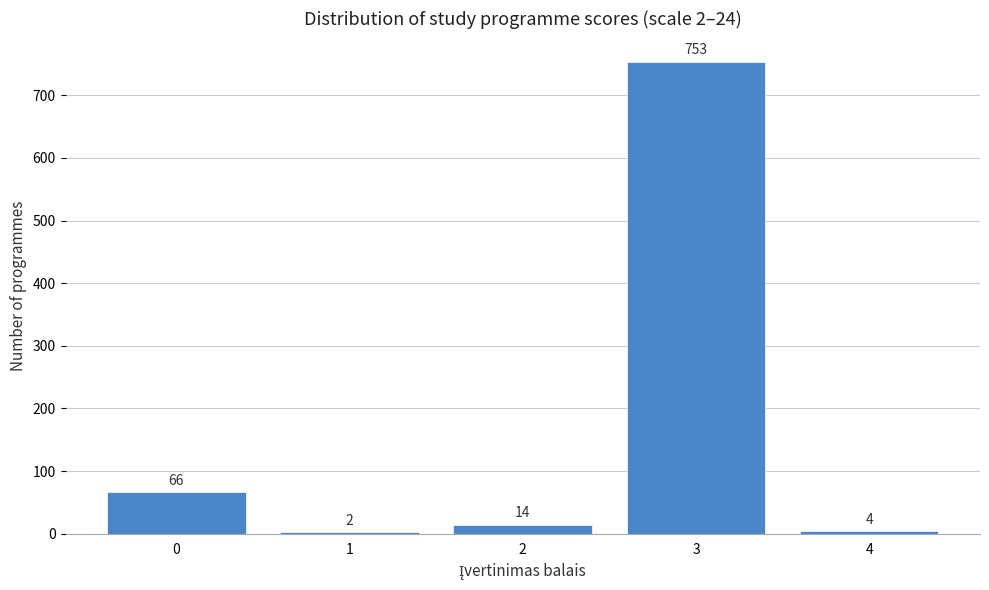

Reading left to right, what are all the values shown in this chart?

0=66	1=2	2=14	3=753	4=4